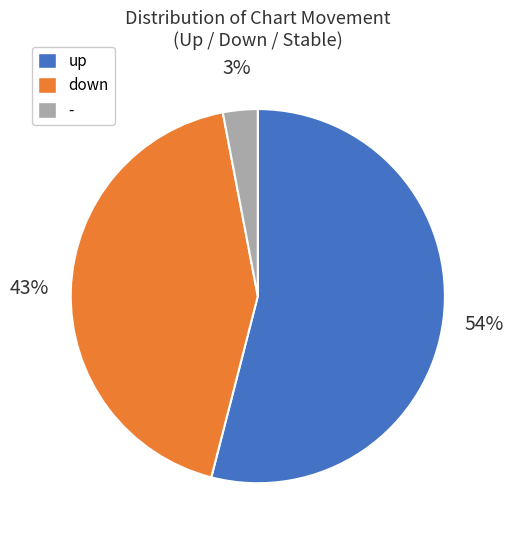

To the nearest percent, what is the average slice percentage?

33%